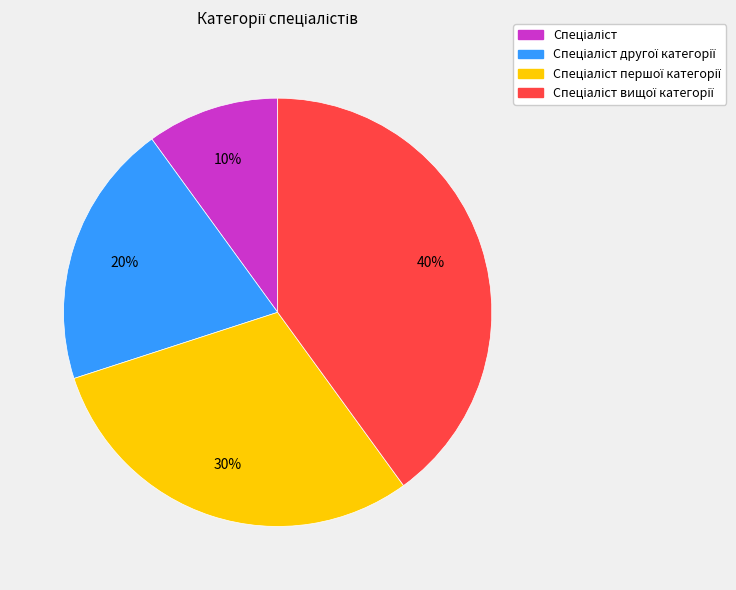

How many segments does this pie chart have?

4